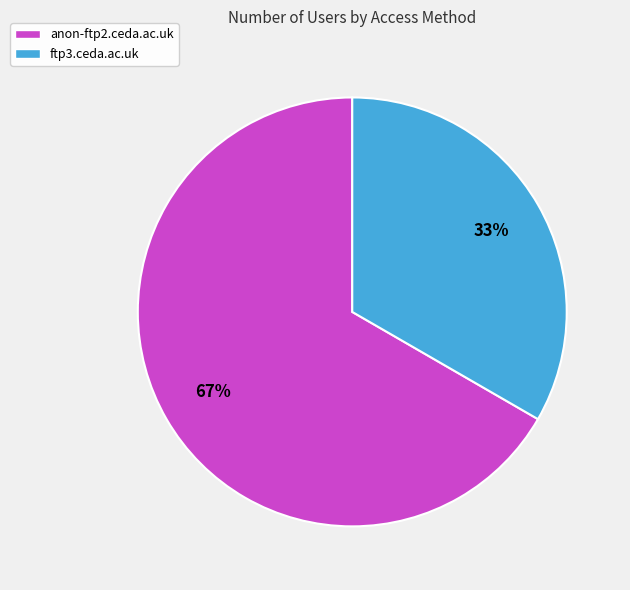

Do ftp3.ceda.ac.uk and anon-ftp2.ceda.ac.uk together represent more than half of the pie?

Yes